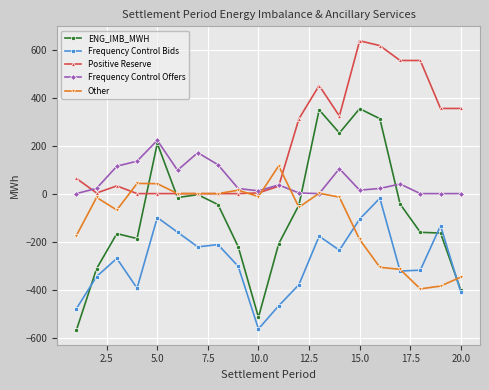

True or false: Positive Reserve has more than 0 interior local peaks.

True